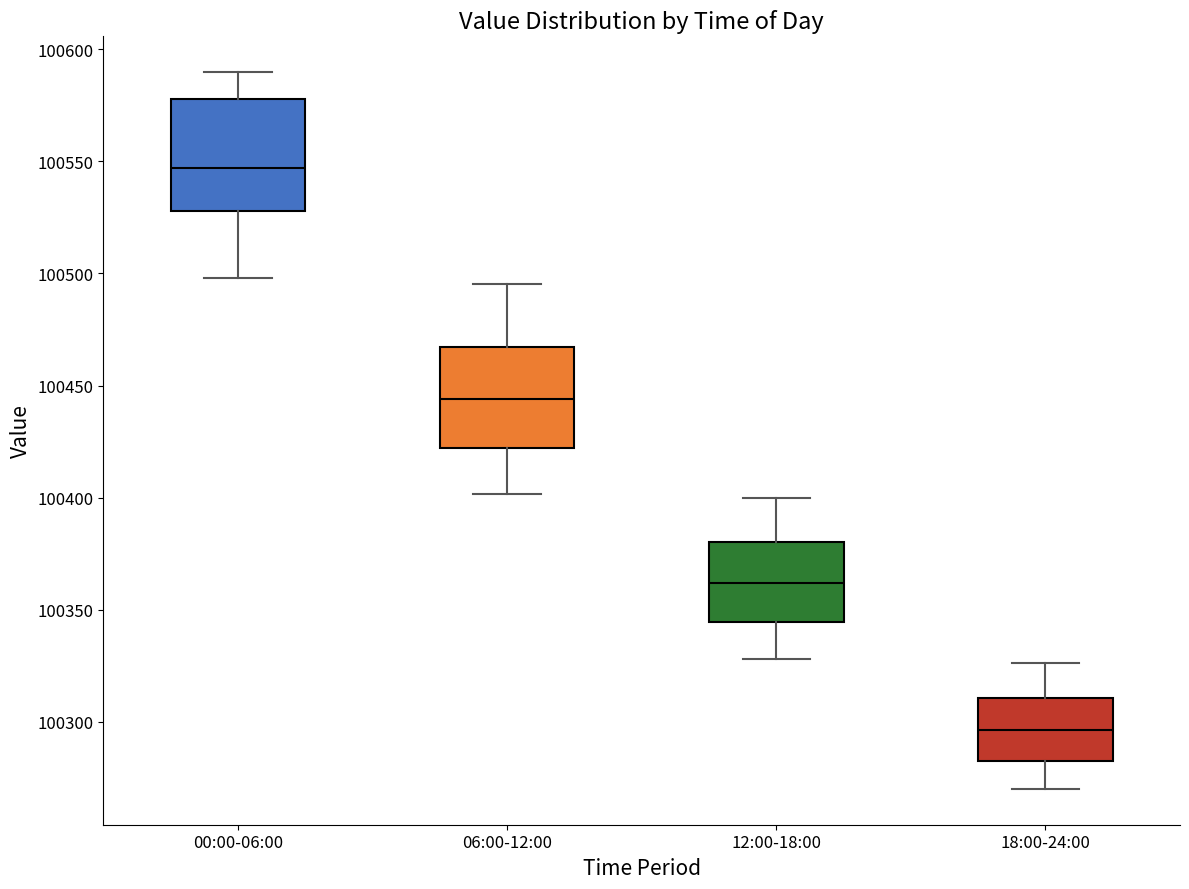

Where does the lower whisker of the box for 06:00-12:00 end on the y-axis? The values are not printed on the chart, so give them approximately, as read against the axis.

100400